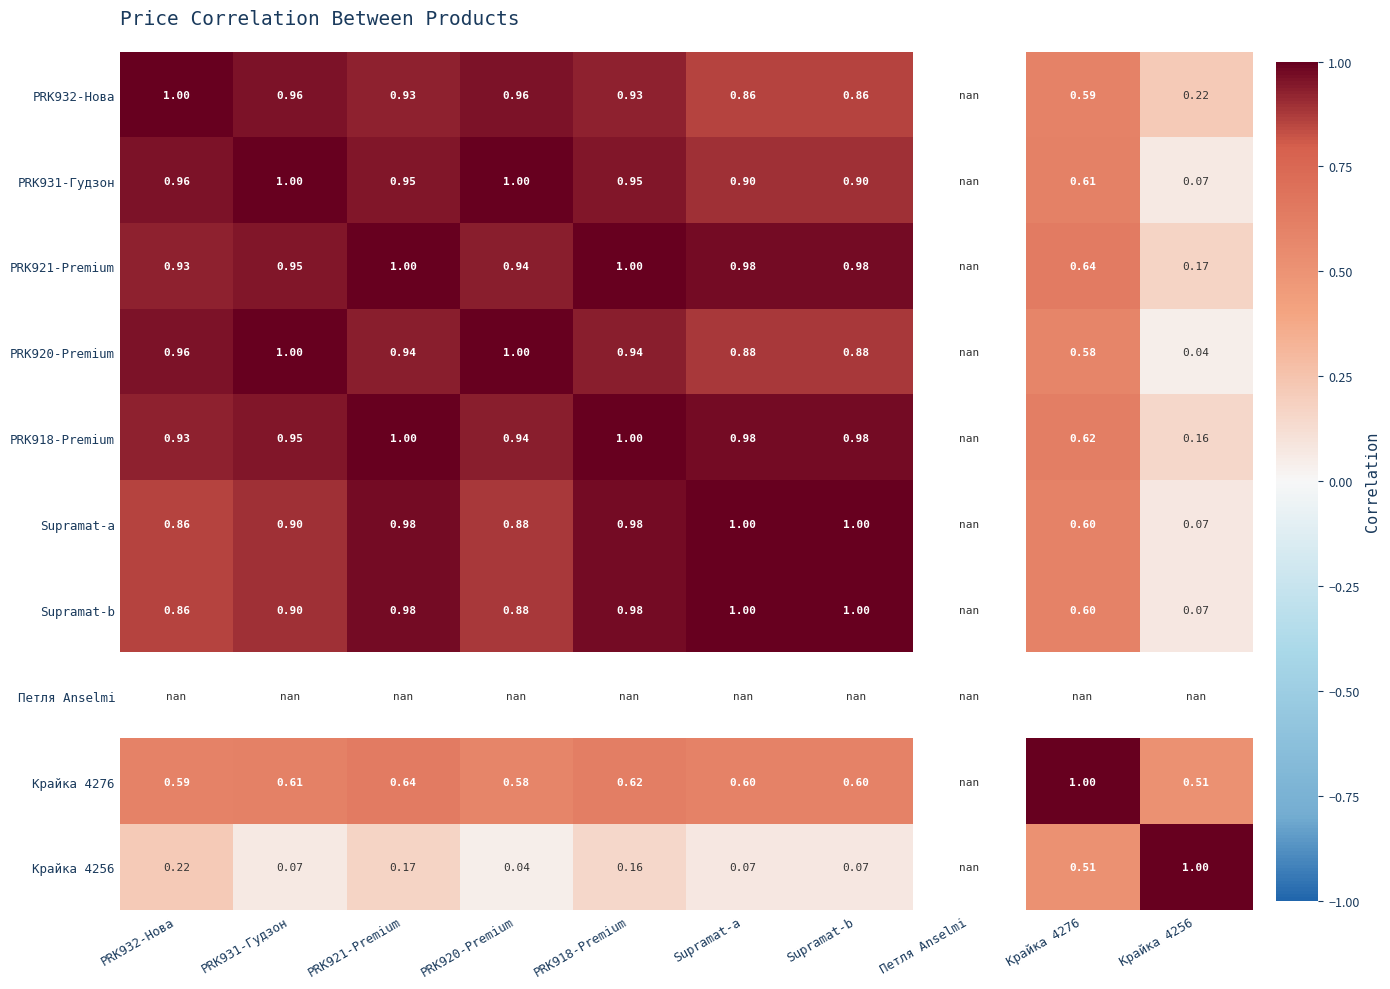

At which label is PRK918-Premium closest to 0?

Крайка 4256